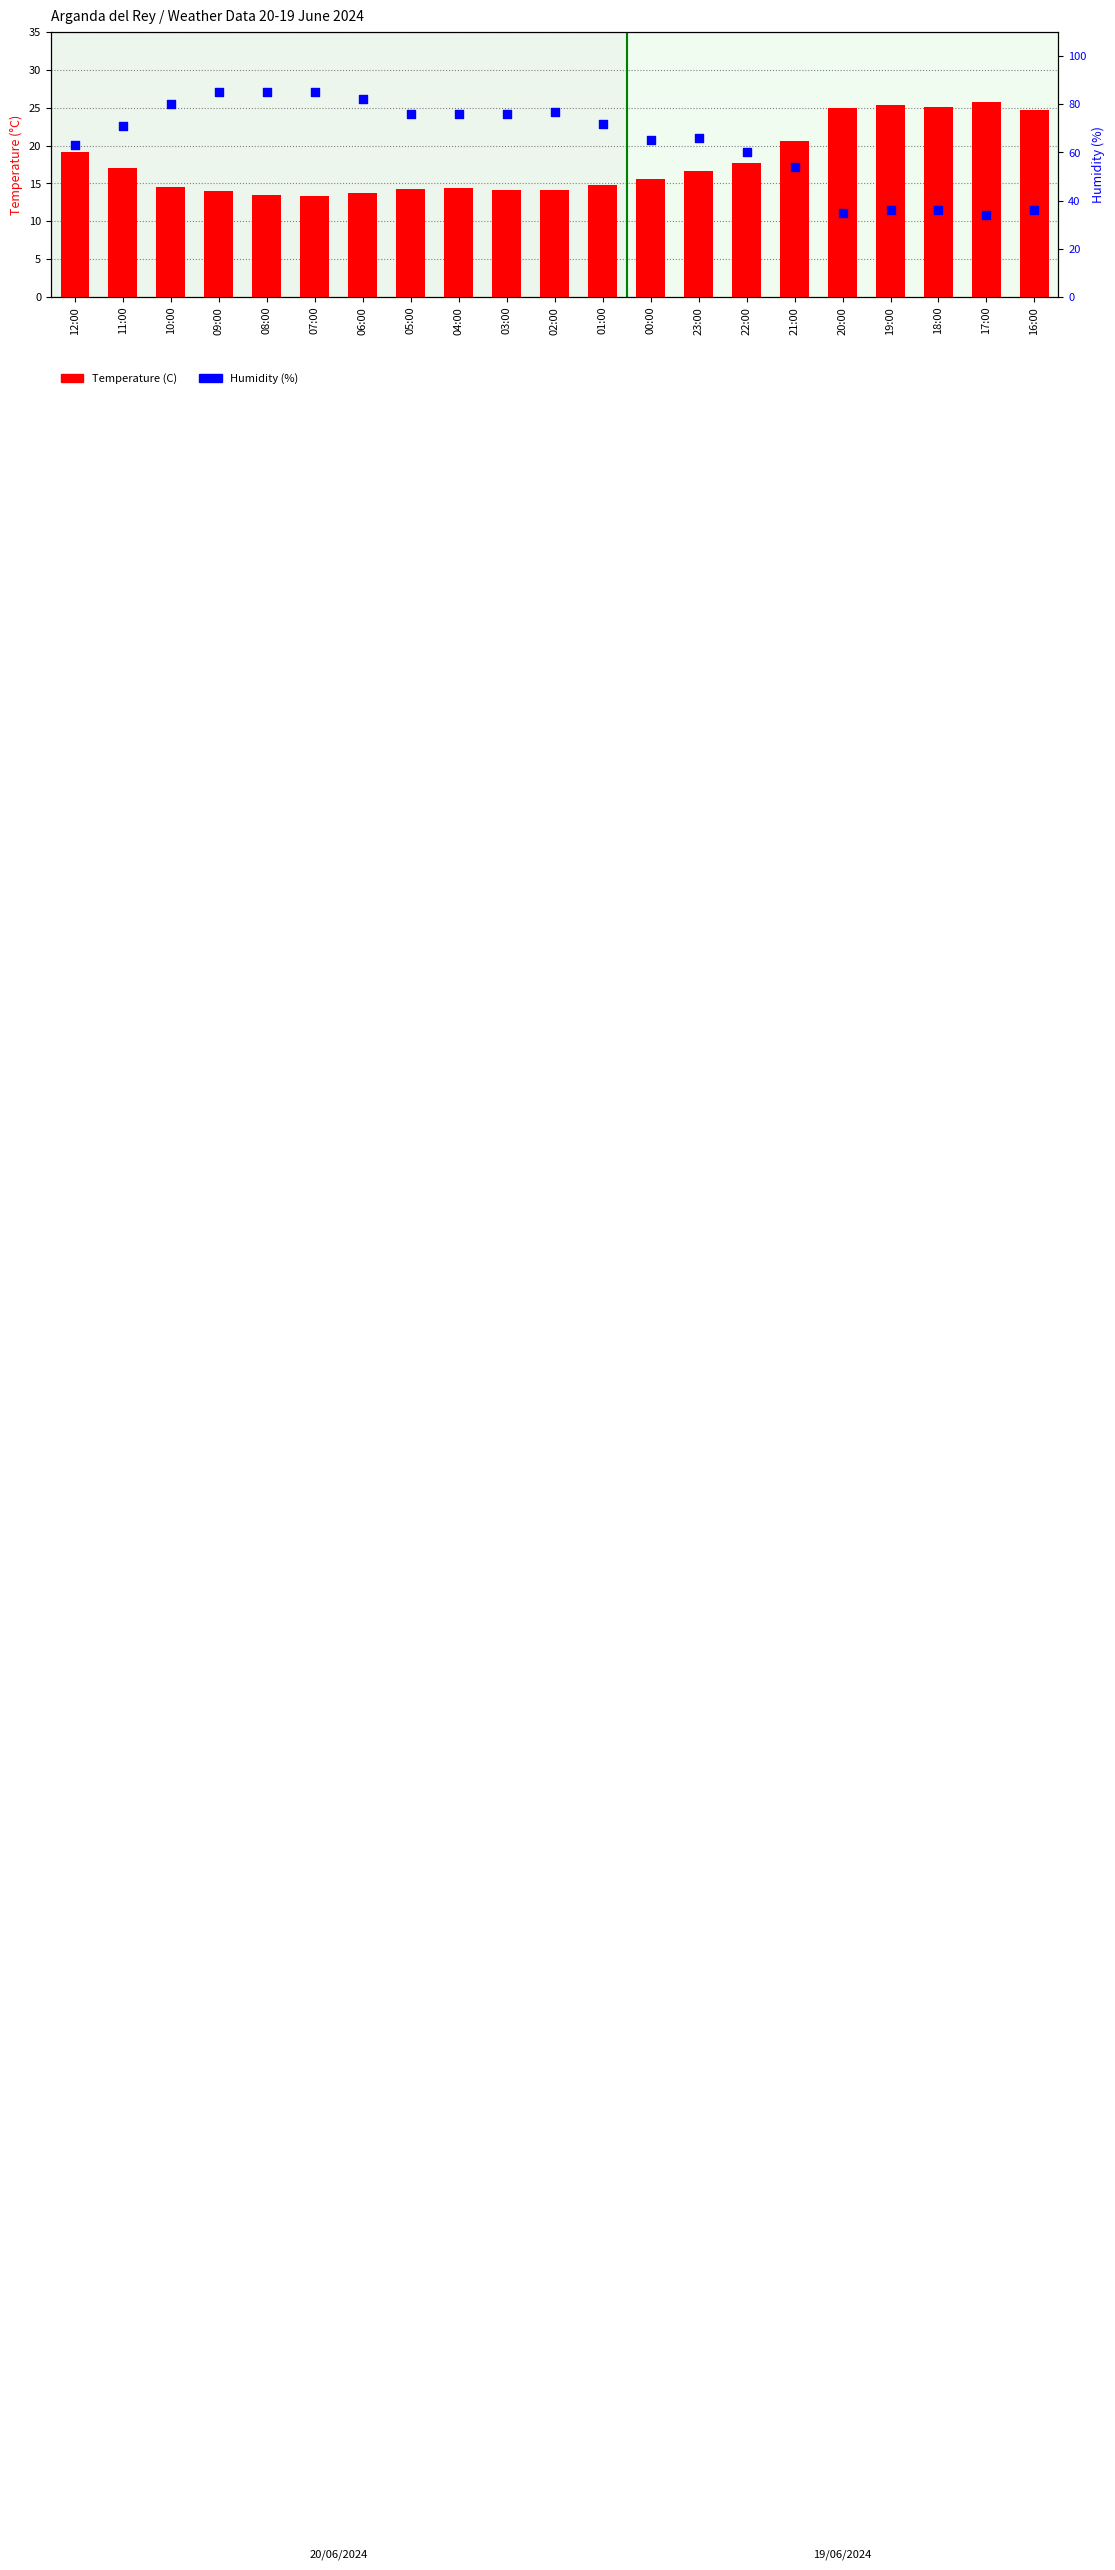

What are all the series names shown in the legend?

Temperature (C), Humidity (%)